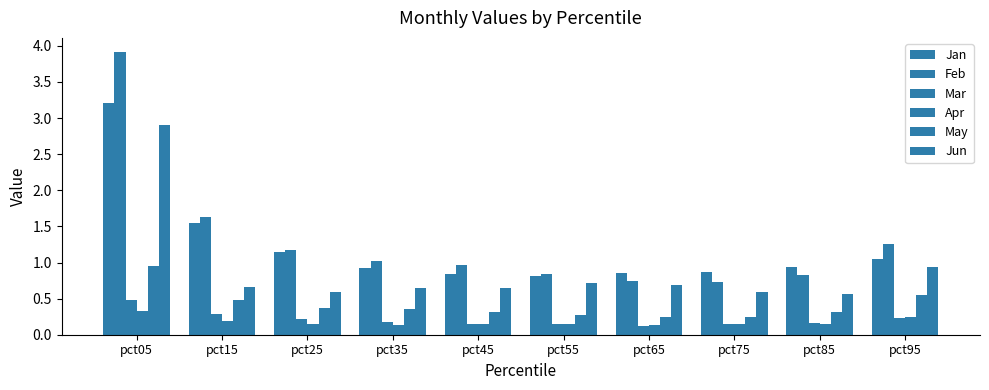

At which category does the chart reach its peak across all series?

pct05